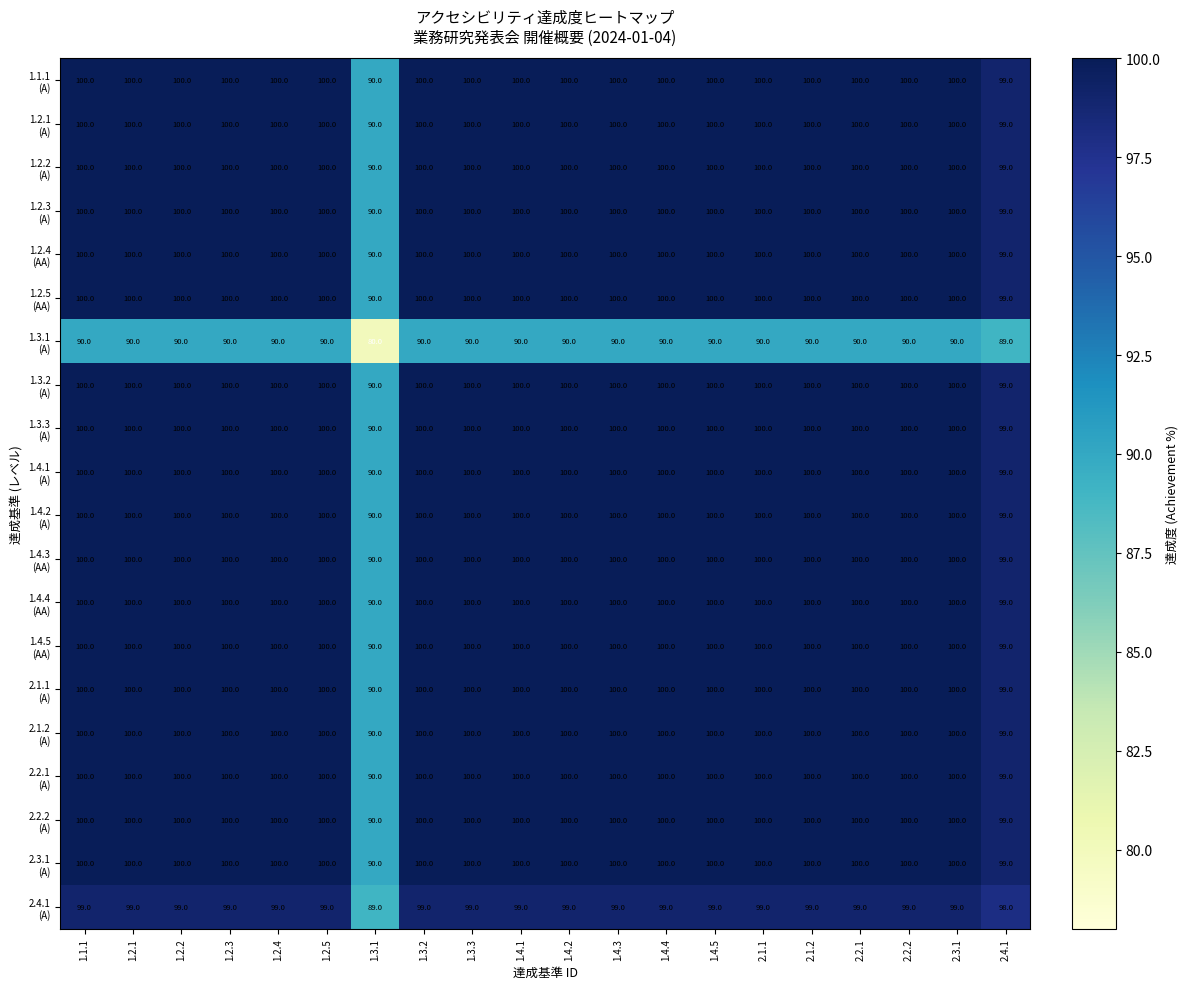

What is the total value across all series at 1.2.2?

1989